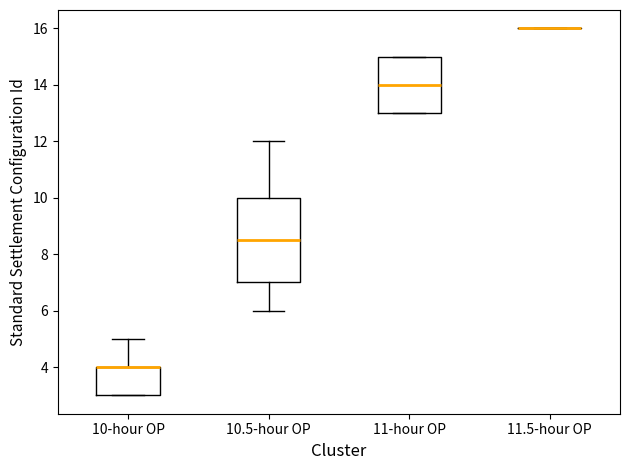

Reading left to right, read every box against the y-axis: the position of its median line, the range the box covers, and the ends of its whiskers. The values are not printed on the chart, so give them approximately, as read against the axis.

10-hour OP: median 4.0 (drawn on the box's upper edge), box 3.0 to 4.0, whiskers 3.0 to 5.0
10.5-hour OP: median 8.6, box 7.0 to 10.0, whiskers 6.0 to 12.0
11-hour OP: median 14.0, box 13.0 to 15.0, whiskers 13.0 to 15.0
11.5-hour OP: box collapsed to a line at 16.0, whiskers 16.0 to 16.0